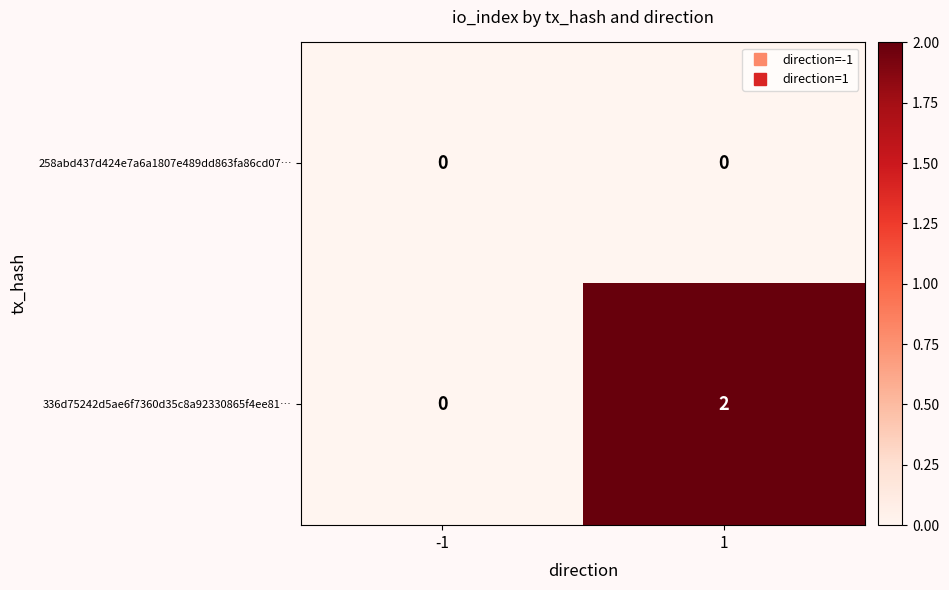

List the labels in order of 336d75242d5ae6f7360d35c8a92330865f4ee81… value, largest first.

1, -1